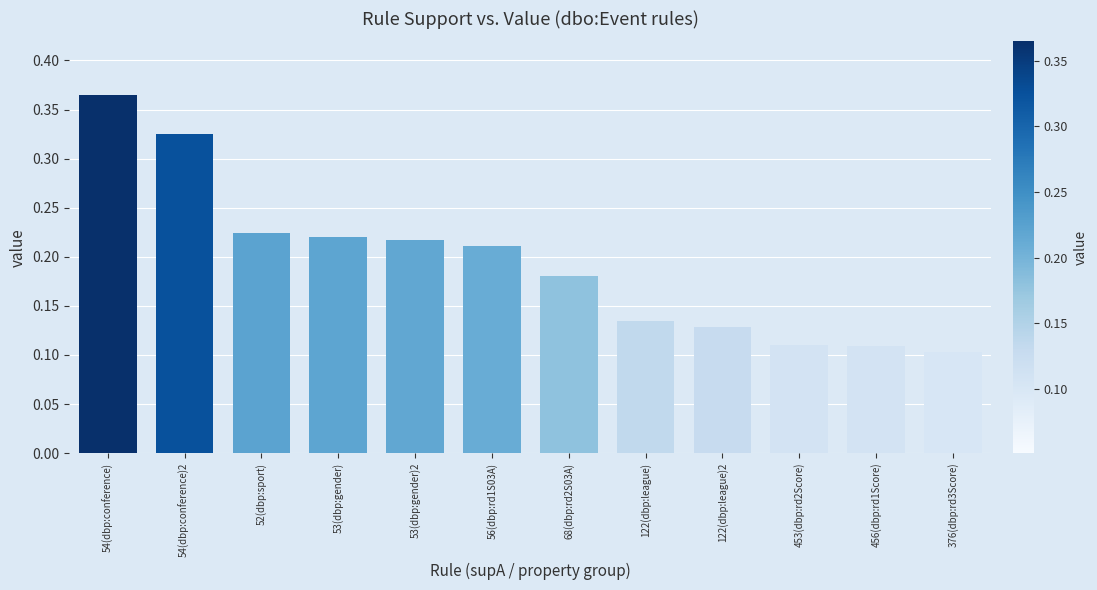

What is the sum of all values?

2.3